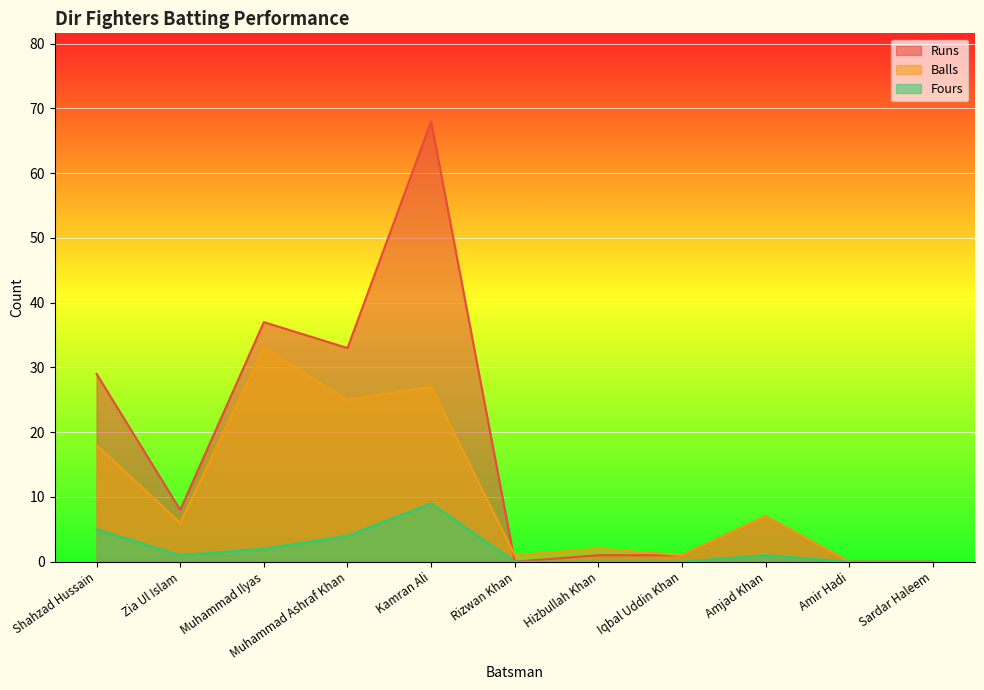

What position from the right is Muhammad Ilyas?

9